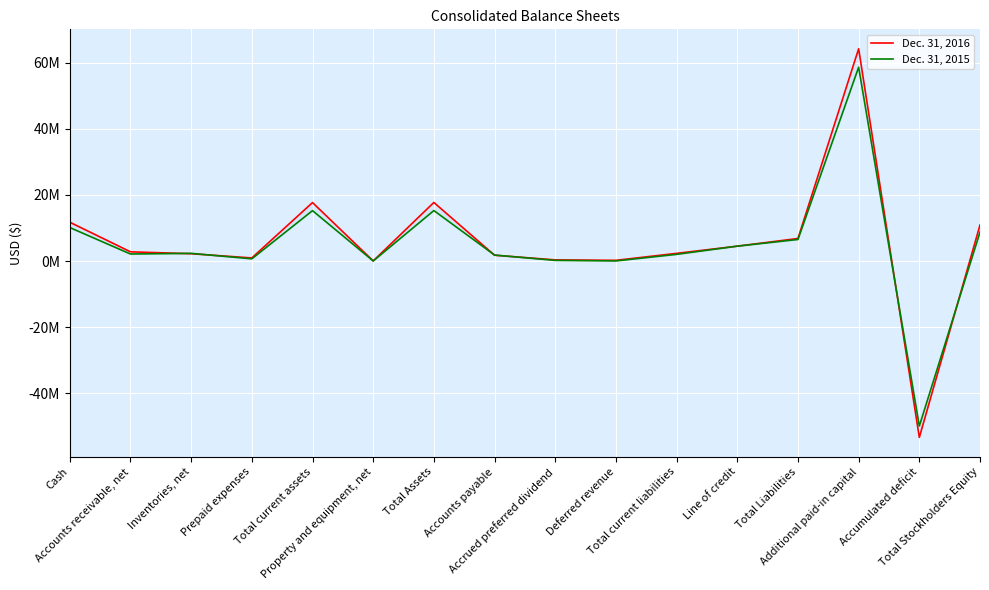

Which series changed the most between Accounts receivable, net and Inventories, net?

Dec. 31, 2016